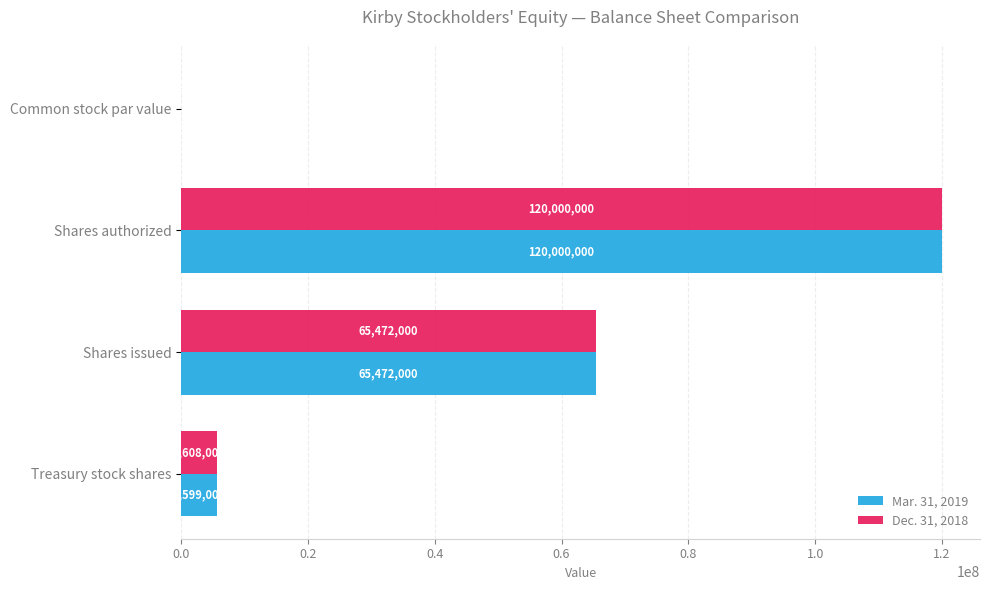

At which category is the sum across all series the highest?

Shares authorized